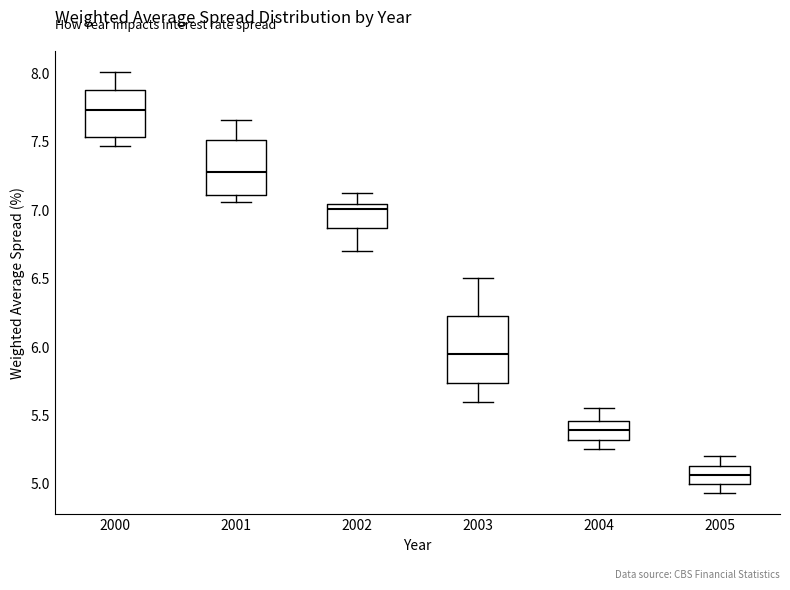

Where does the upper whisker of the box at x = 2000 end on the y-axis? The values are not printed on the chart, so give them approximately, as read against the axis.

8.00